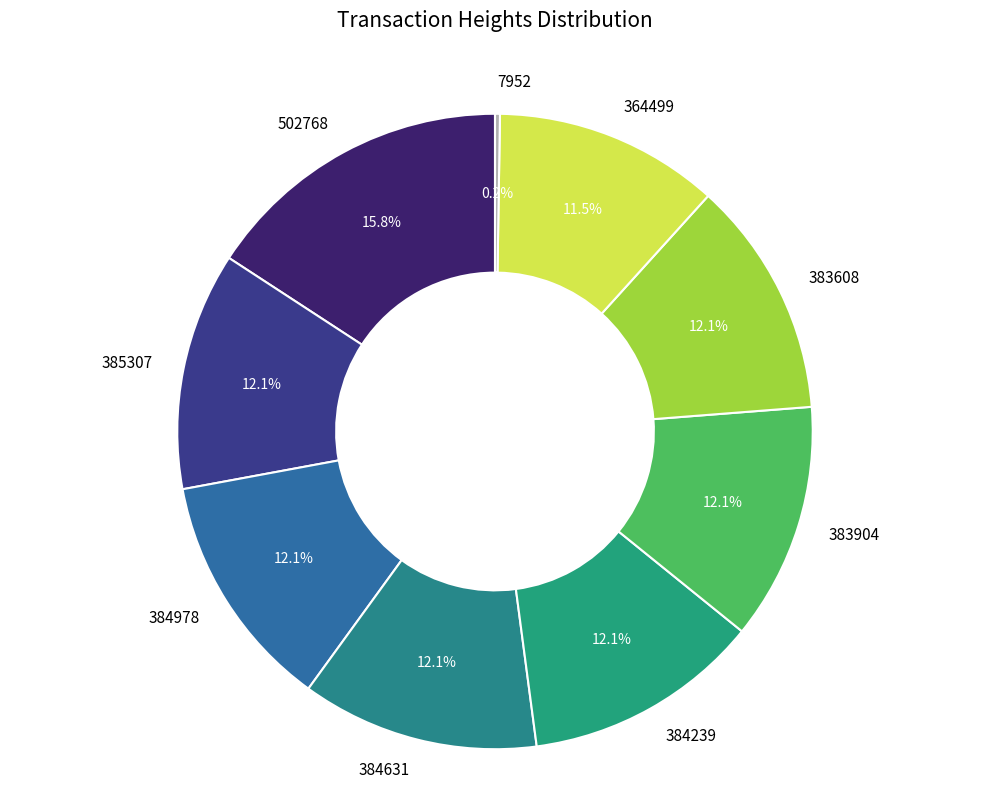

What is the largest slice in the pie chart?

502768